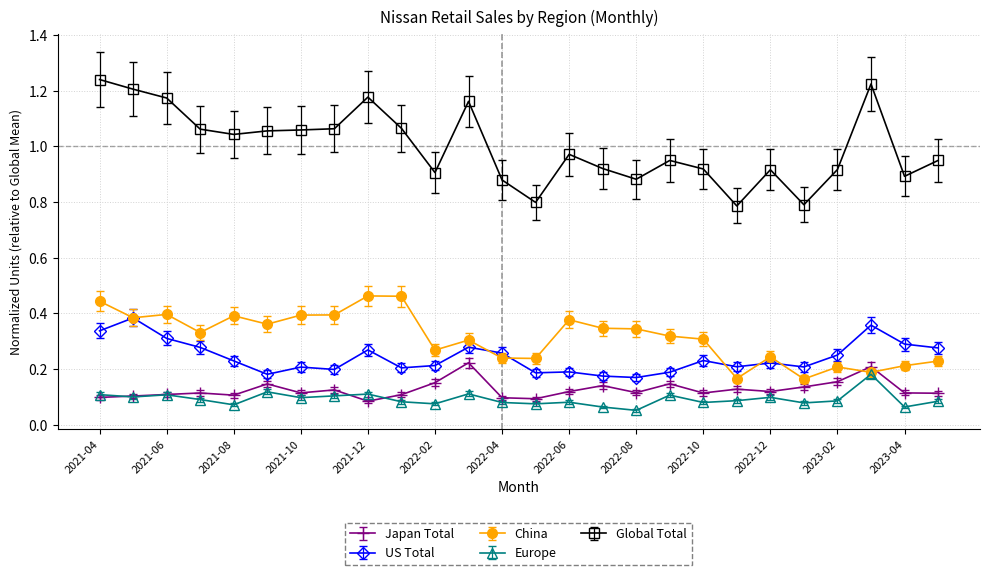

How many US Total values are between 0 and 1?

26